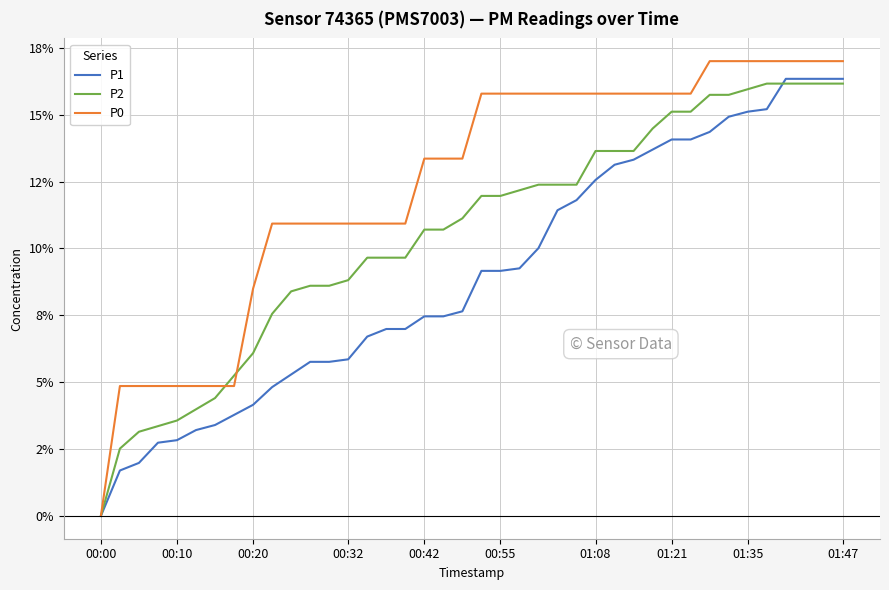

True or false: P1 and P0 cross at least once.

False